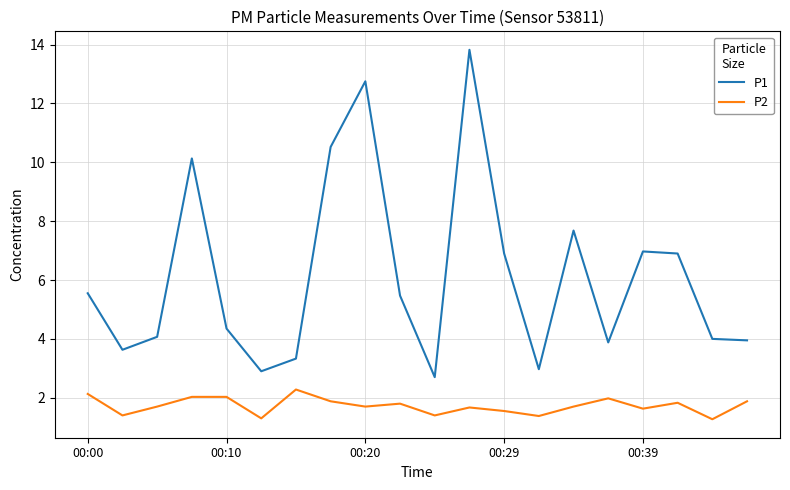

What is the difference between the maximum and minimum values in the P2 series?

1.0